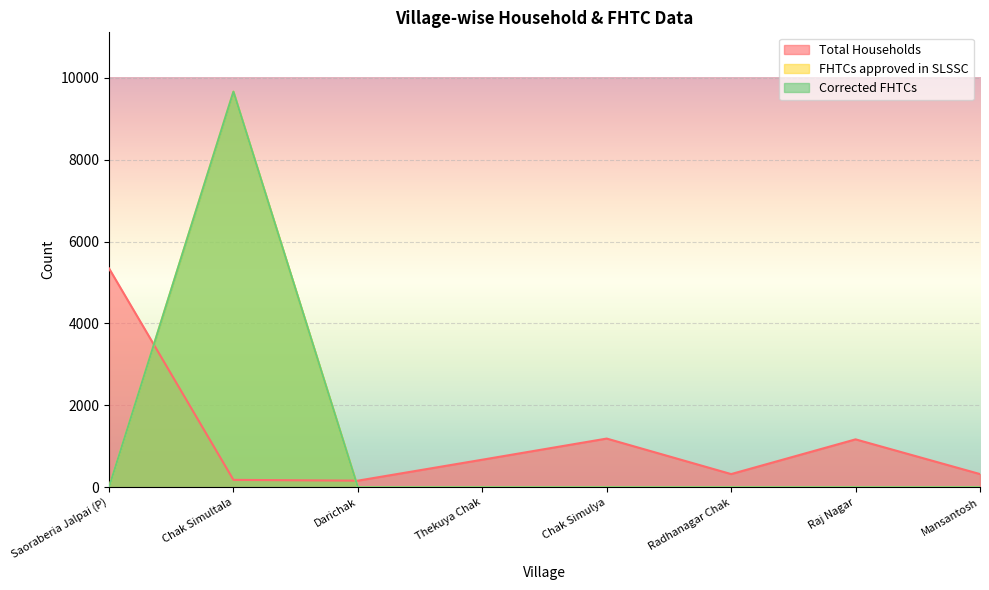

What is the sum of all FHTCs approved in SLSSC values?

9661